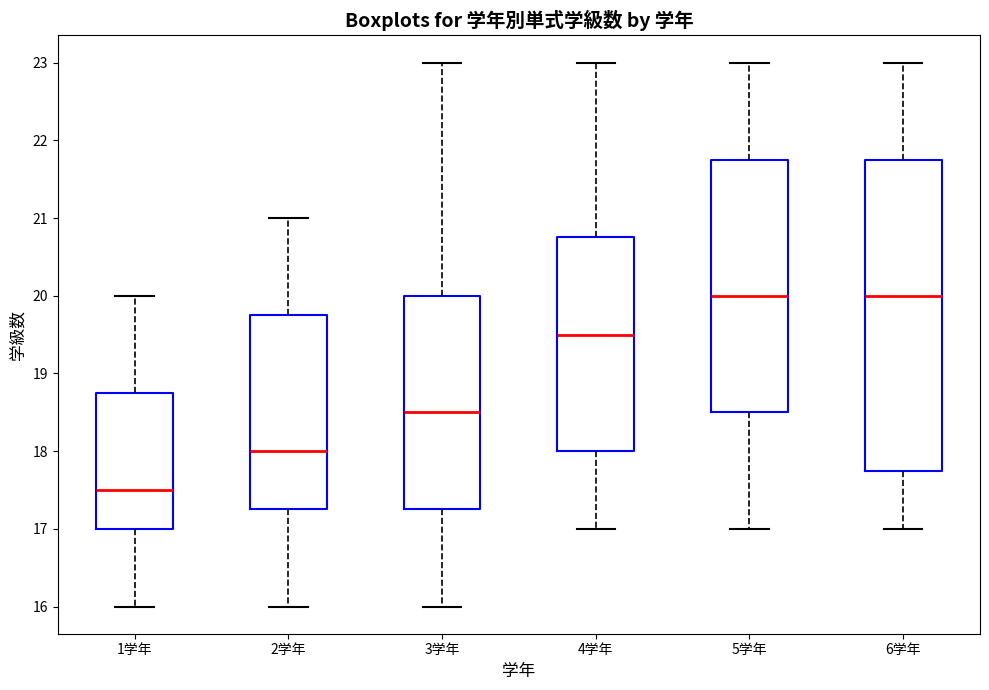

Comparing the boxes themselves (not the whiskers), which one is the tallest?

6学年